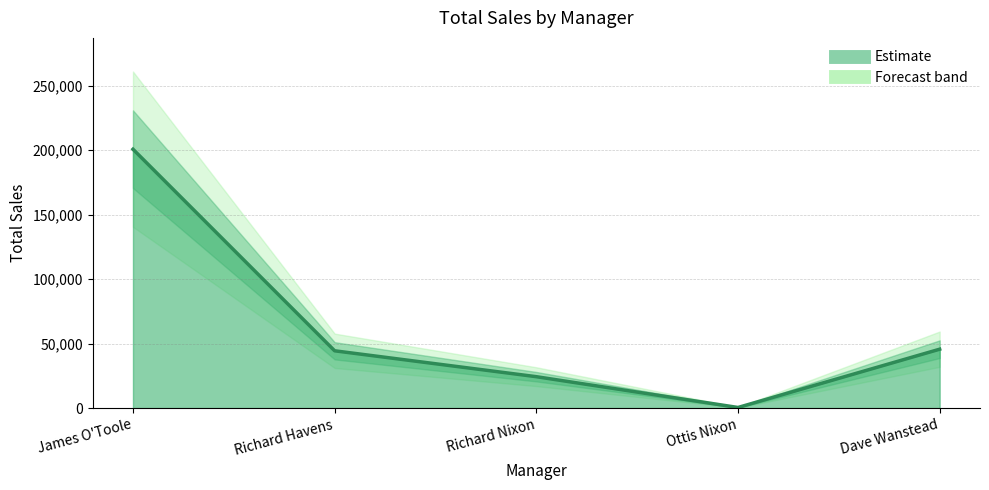

List the labels in order of value, largest first.

James O'Toole, Dave Wanstead, Richard Havens, Richard Nixon, Ottis Nixon